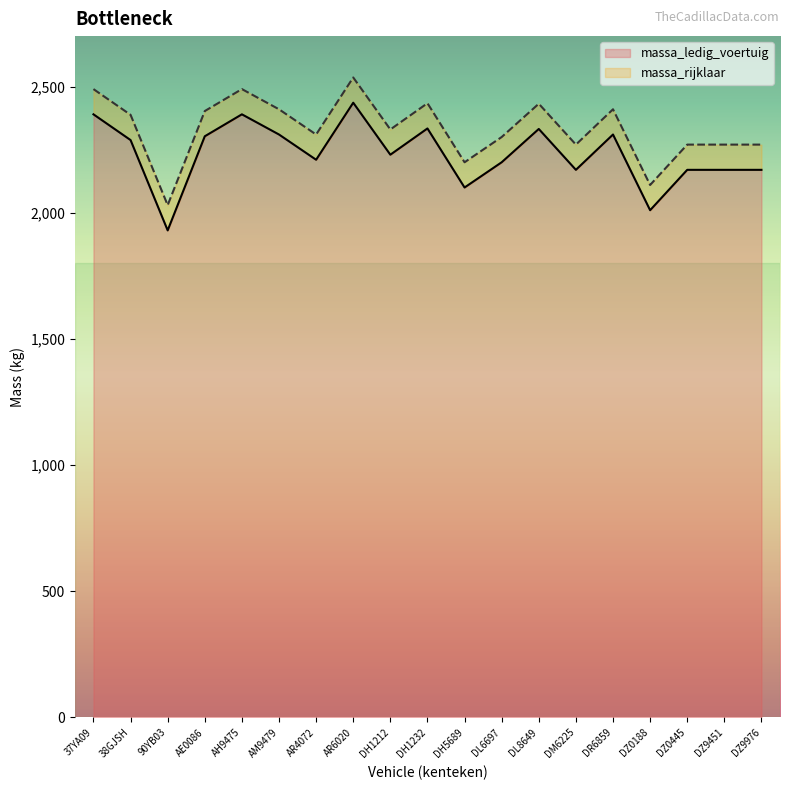

Is it true that massa_rijklaar equals 872 at DH5689?

False